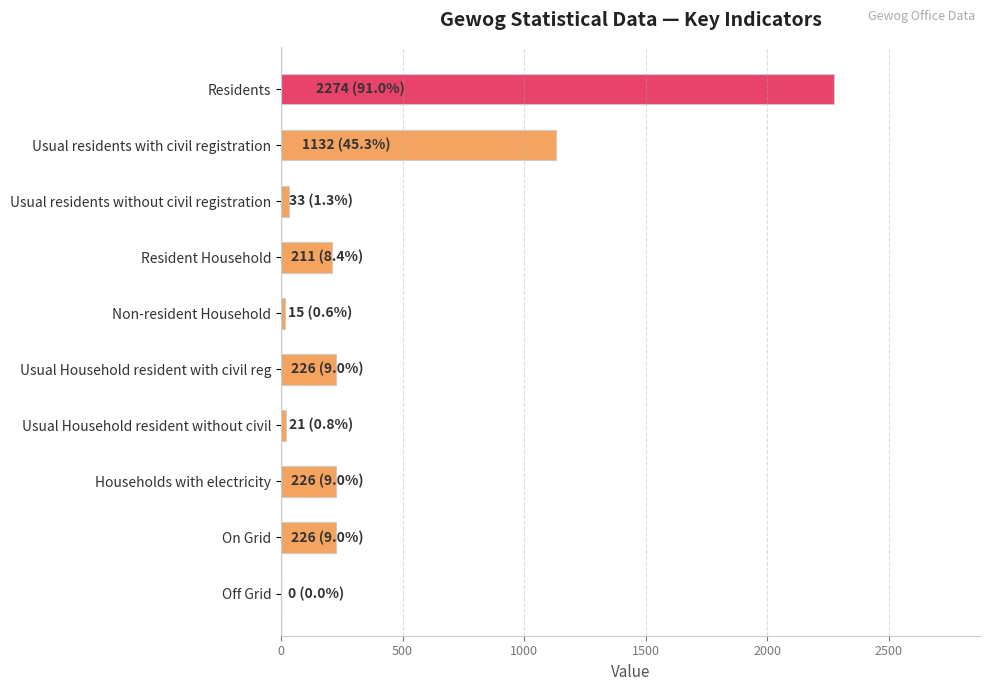

True or false: the data shows 226 at Households with electricity.

True